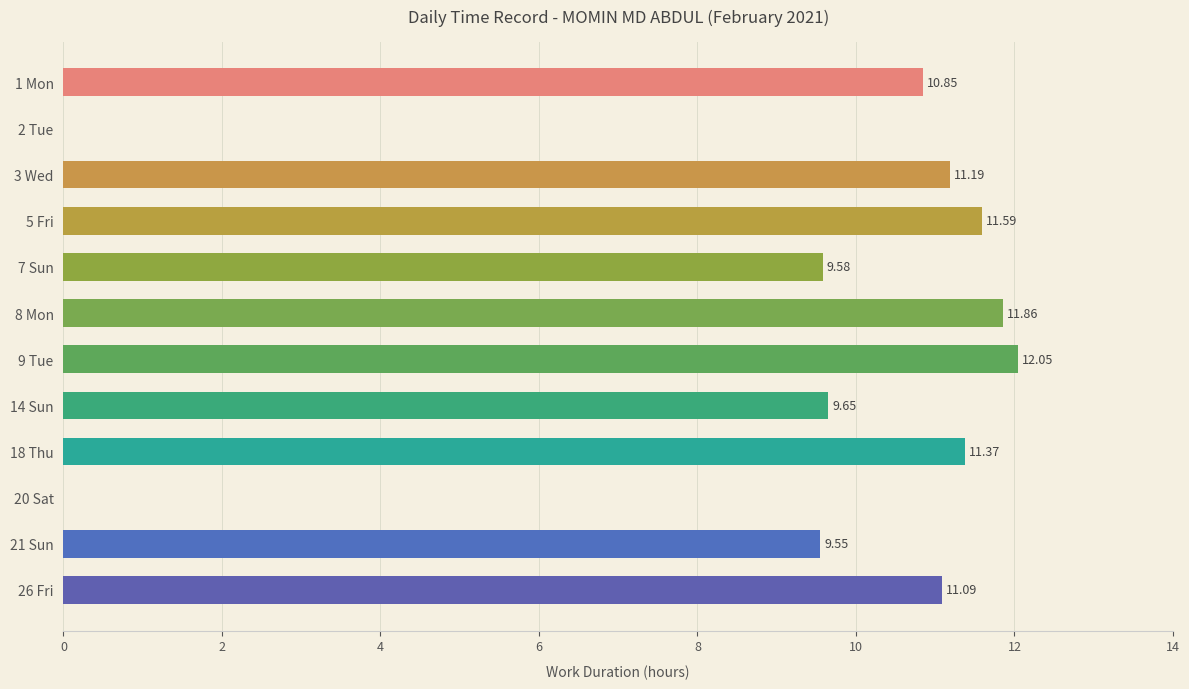

Are the bars horizontal?

Yes